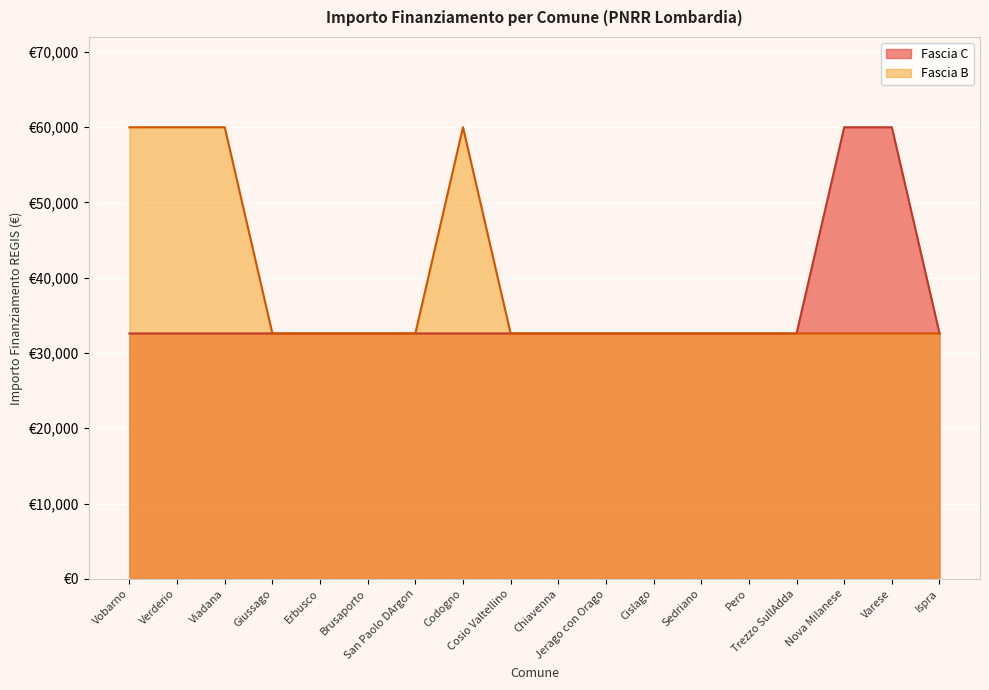

Is it true that Fascia A equals 45994 at M1?

False